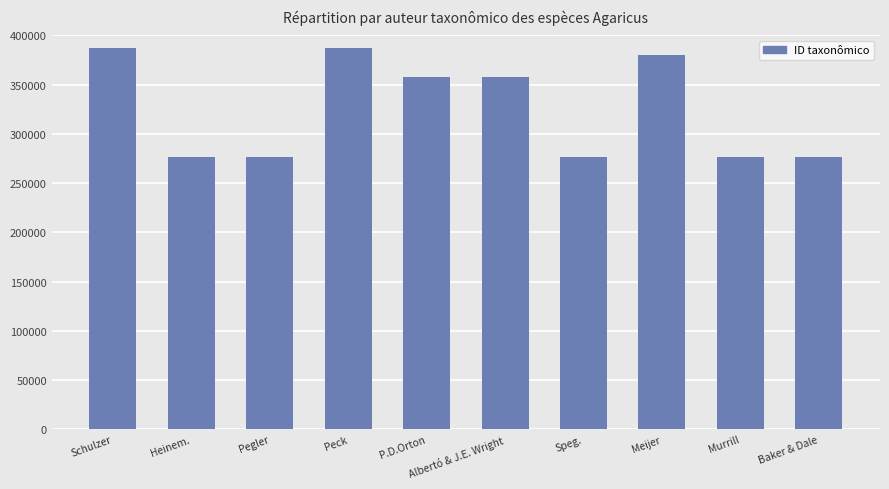

What is the maximum value shown in the chart?

386723